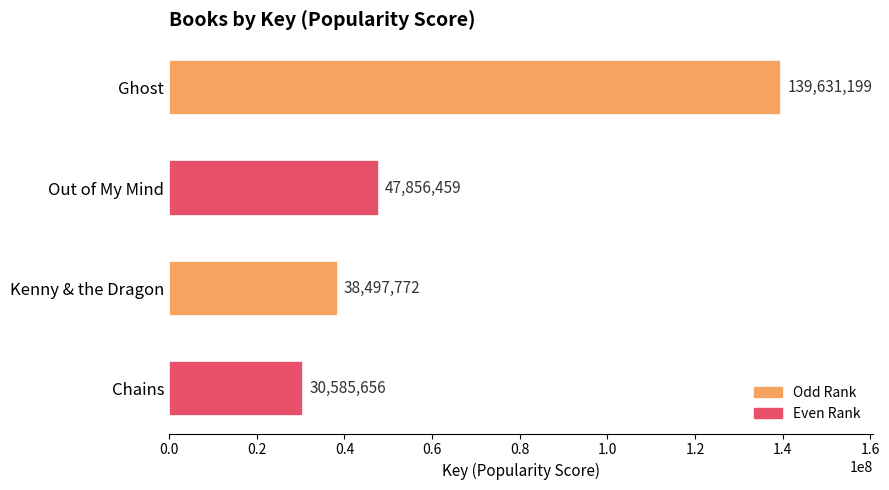

The chart shows a value of 231715181 at Ghost. True or false?

False